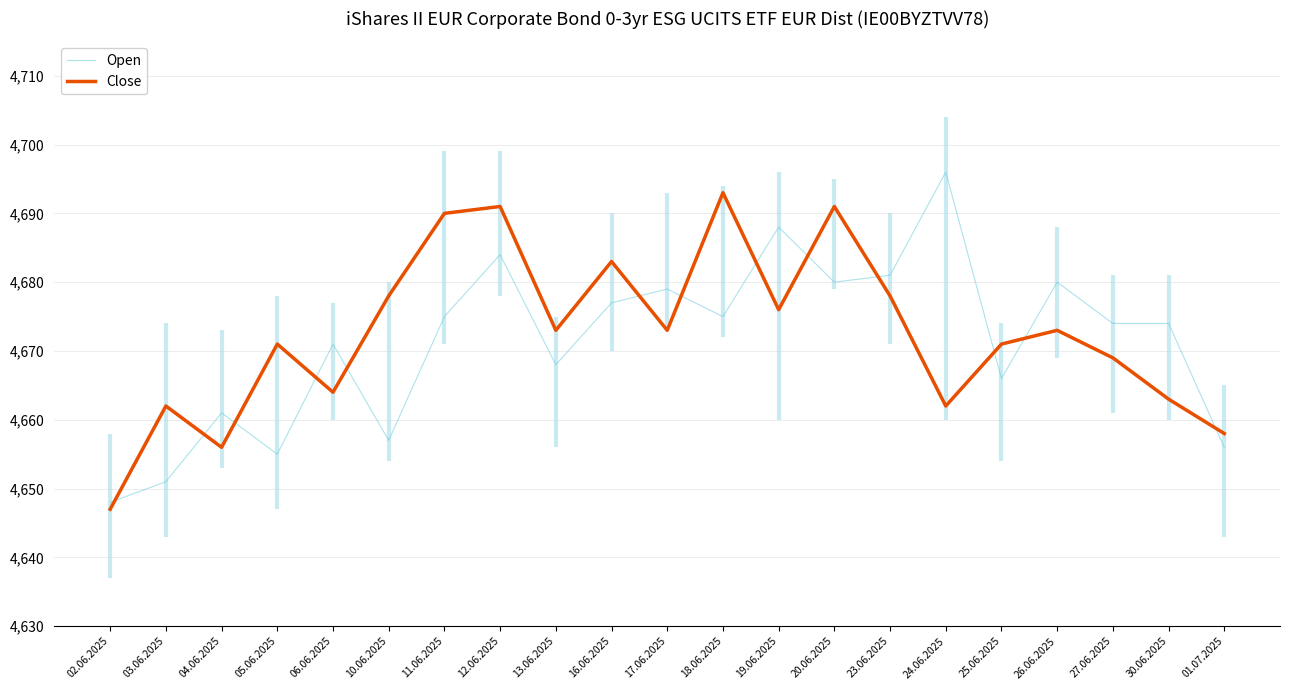

Read the Close value at 06.06.2025, to the nearest 10.

4660